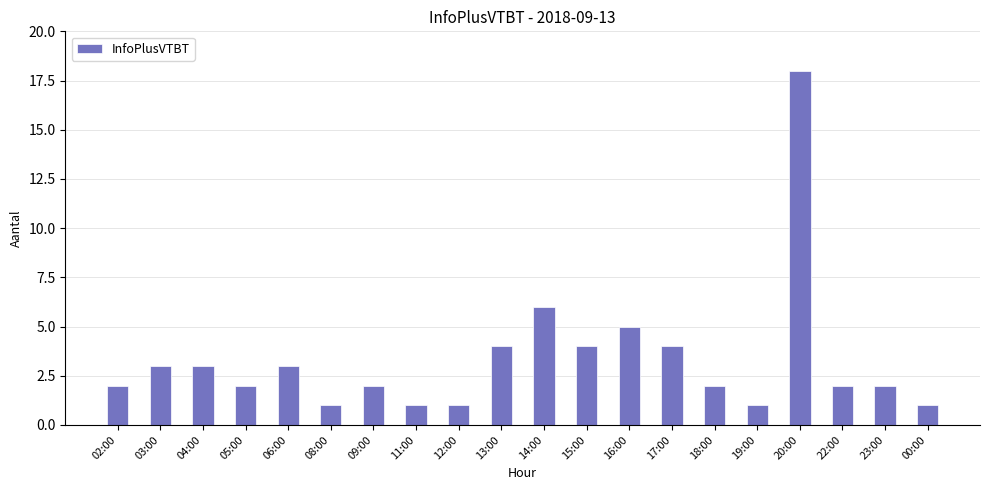

What is the difference between the maximum and second lowest values?

17